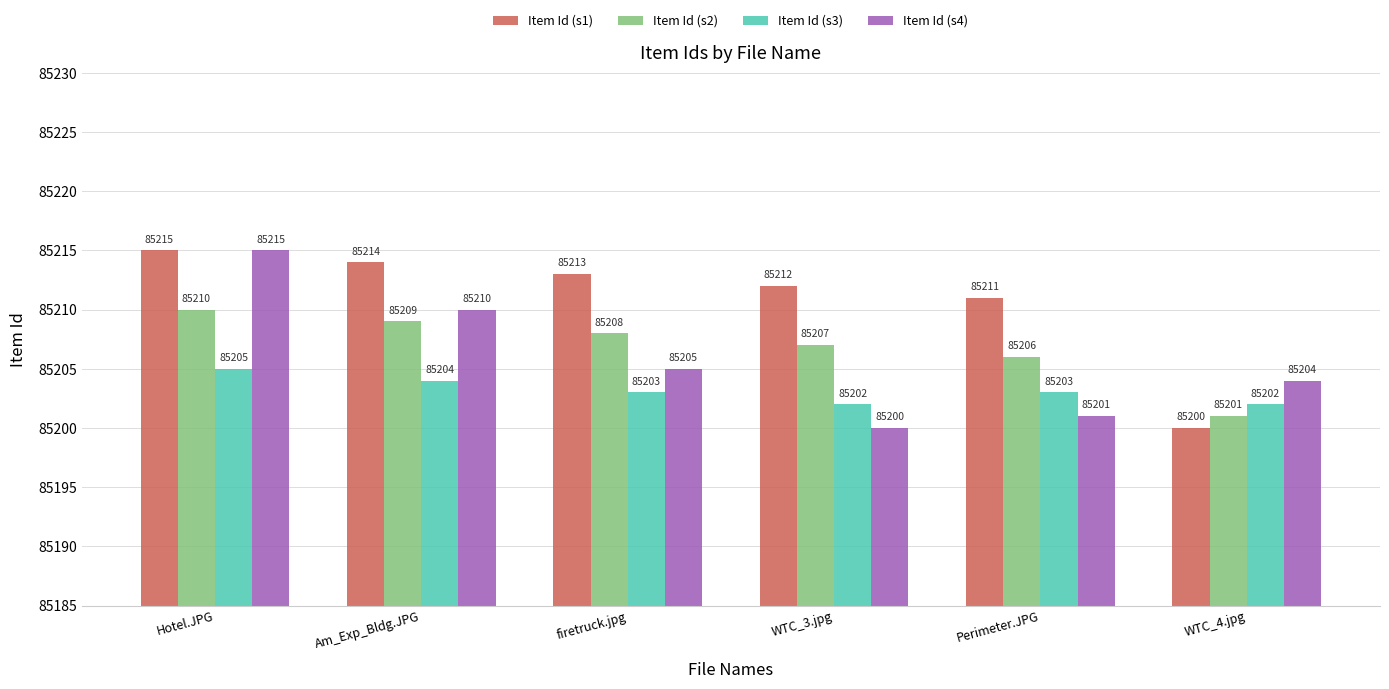

How many bars are there in each group?

4